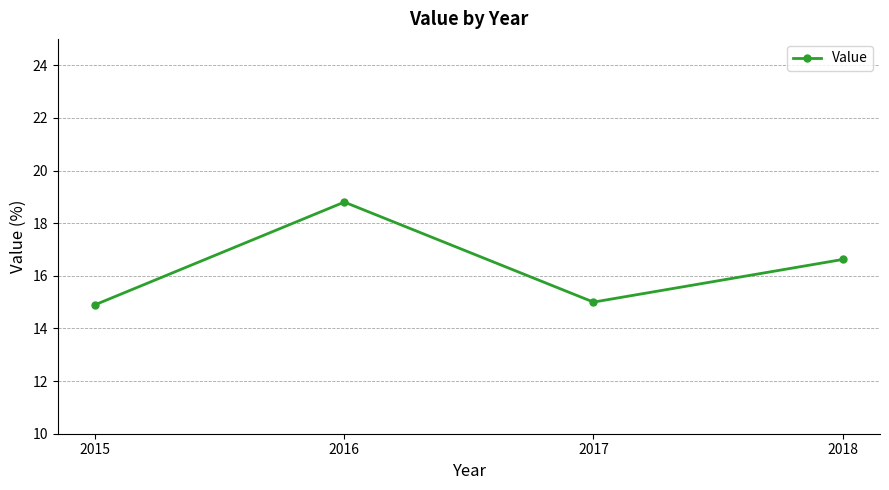

The value at 2018 is 16.6. True or false?

True